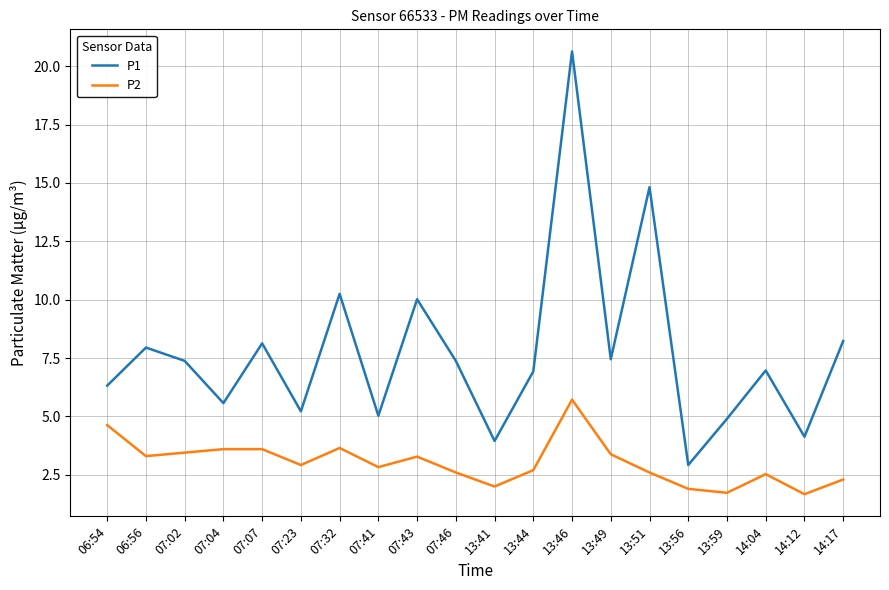

At how many categories does at least one series exceed 9?

4